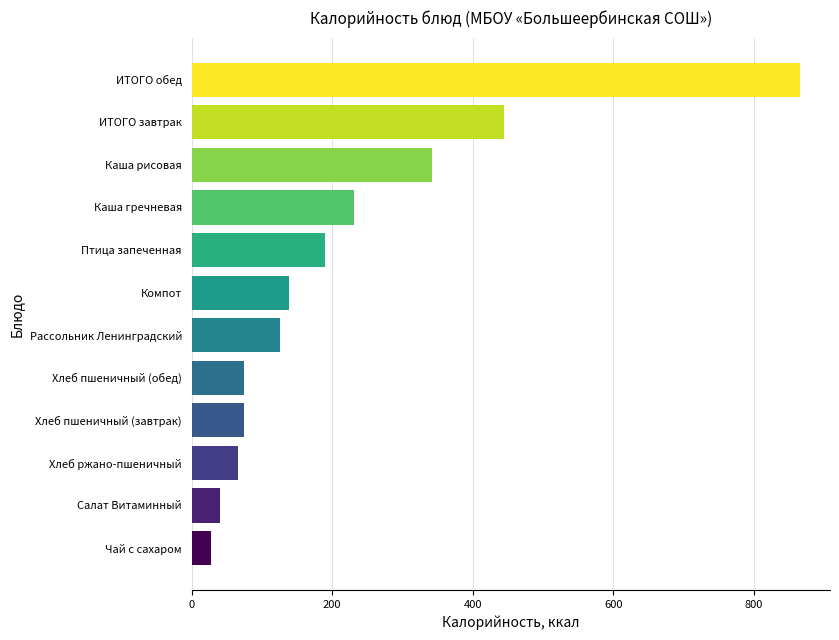

What is the average value?

218.2